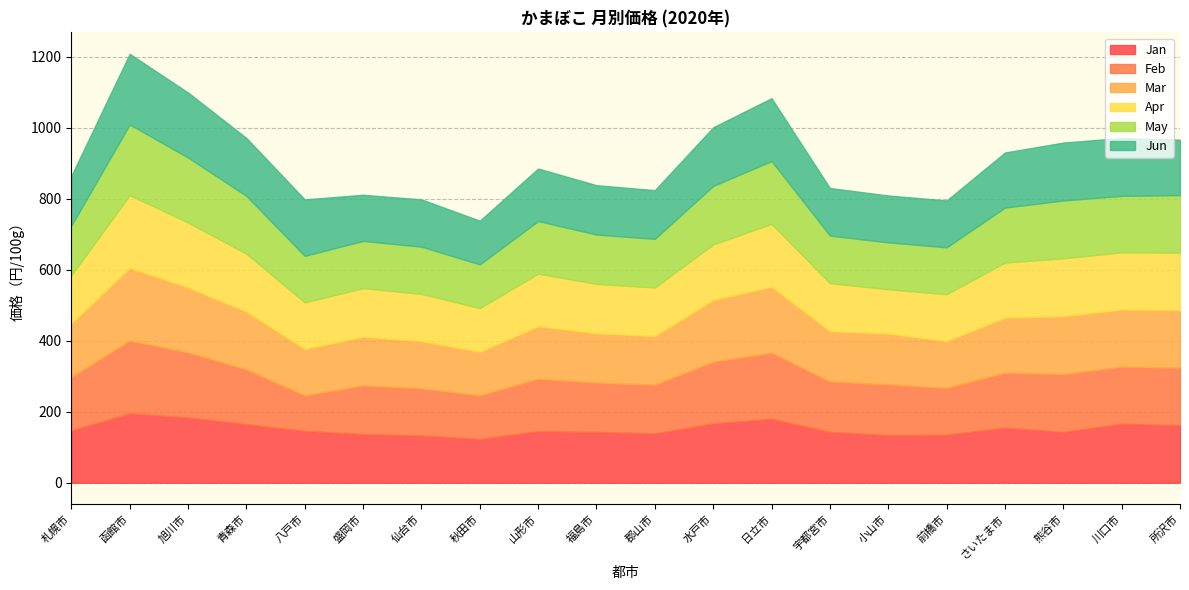

Reading left to right, transcribe all the data shown in this chart.

Jan: 札幌市=147	函館市=195	旭川市=184	青森市=165	八戸市=146	盛岡市=137	仙台市=133	秋田市=123	山形市=145	福島市=143	郡山市=139	水戸市=167	日立市=180	宇都宮市=143	小山市=134	前橋市=135	さいたま市=155	熊谷市=143	川口市=166	所沢市=162
Feb: 札幌市=151	函館市=205	旭川市=183	青森市=154	八戸市=100	盛岡市=137	仙台市=133	秋田市=123	山形市=148	福島市=139	郡山市=137	水戸市=174	日立市=186	宇都宮市=142	小山市=143	前橋市=132	さいたま市=155	熊谷市=163	川口市=161	所沢市=162
Mar: 札幌市=151	函館市=205	旭川市=183	青森市=163	八戸市=131	盛岡市=137	仙台市=133	秋田市=123	山形市=148	福島市=139	郡山市=137	水戸市=174	日立市=186	宇都宮市=142	小山市=143	前橋市=132	さいたま市=155	熊谷市=163	川口市=161	所沢市=162
Apr: 札幌市=135	函館市=205	旭川市=183	青森市=163	八戸市=131	盛岡市=137	仙台市=133	秋田市=123	山形市=148	福島市=139	郡山市=137	水戸市=156	日立市=177	宇都宮市=135	小山市=125	前橋市=132	さいたま市=155	熊谷市=163	川口市=161	所沢市=162
May: 札幌市=140	函館市=199	旭川市=183	青森市=163	八戸市=131	盛岡市=133	仙台市=133	秋田市=123	山形市=148	福島市=139	郡山市=137	水戸市=165	日立市=177	宇都宮市=134	小山市=132	前橋市=132	さいたま市=155	熊谷市=163	川口市=159	所沢市=162
Jun: 札幌市=140	函館市=199	旭川市=183	青森市=163	八戸市=159	盛岡市=130	仙台市=133	秋田市=123	山形市=148	福島市=139	郡山市=137	水戸市=165	日立市=177	宇都宮市=134	小山市=132	前橋市=132	さいたま市=155	熊谷市=163	川口市=163	所沢市=156